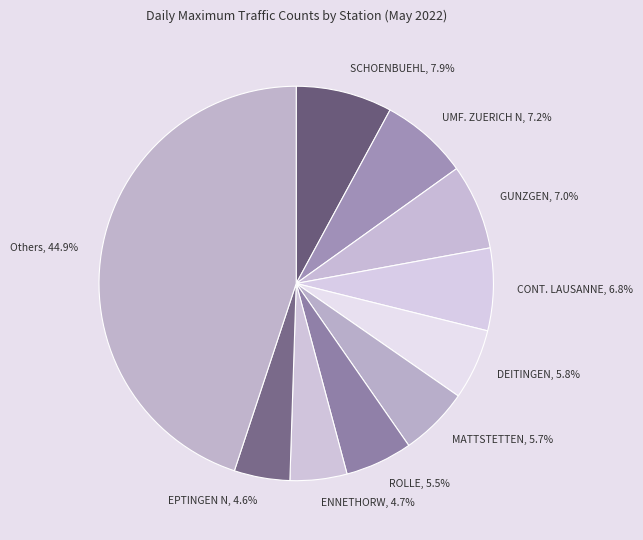

To the nearest percent, what is the average slice percentage?

10%